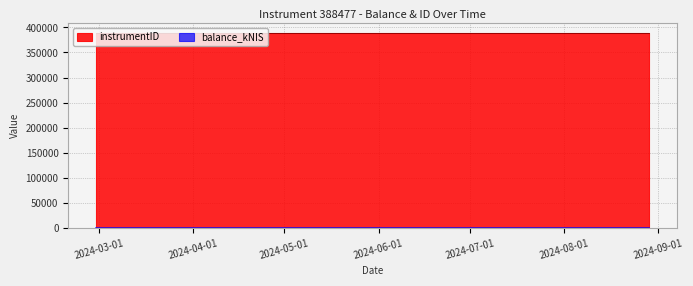

Which label corresponds to the largest value in the chart?

2024-08-22